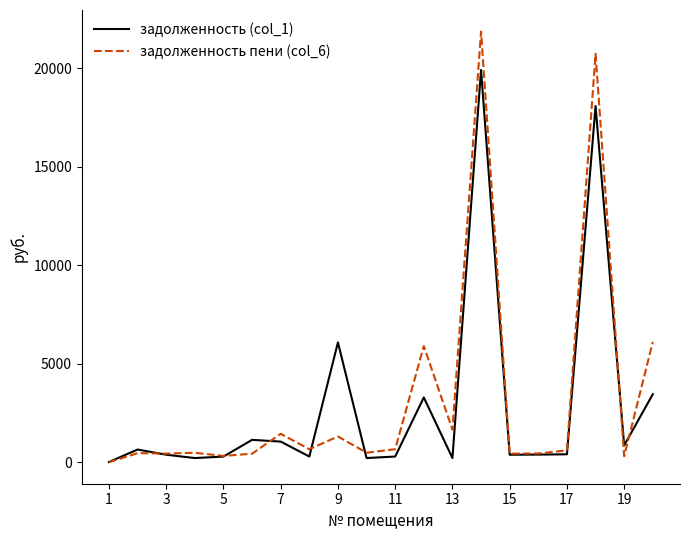

What is the maximum value shown in the chart?

21867.9